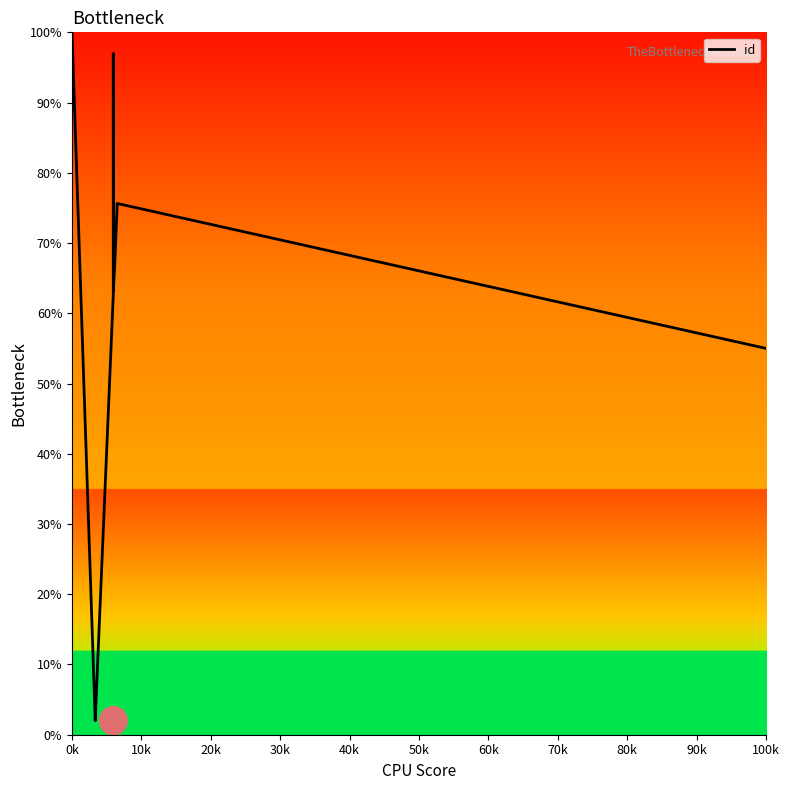

Reading left to right, transcribe all the data shown in this chart.

100.0	2.0	2.1	62.6	97.0	63.2	63.2	63.3	63.3	67.4	75.6	55.0